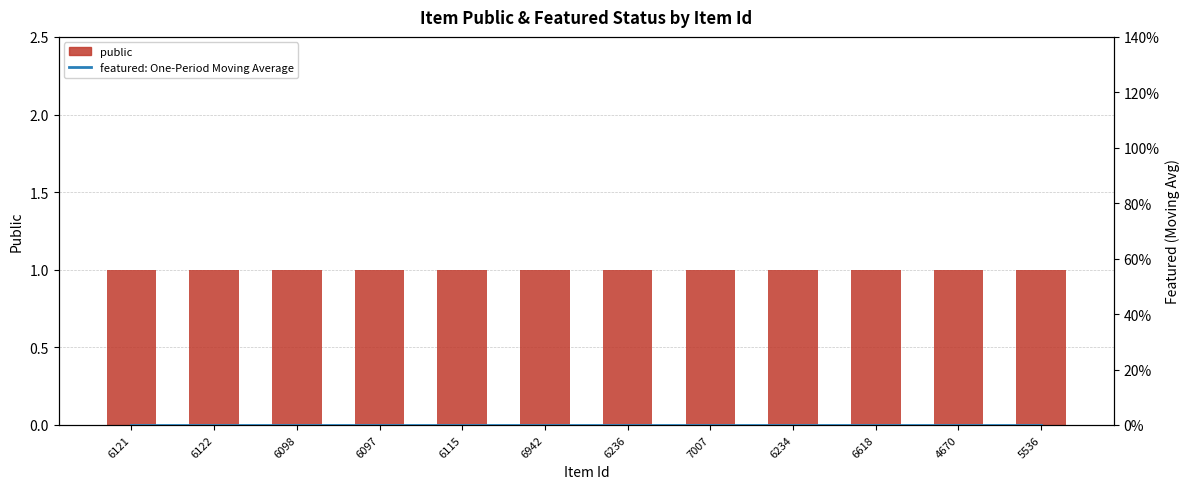

What is the label of the 2nd bar from the right?

4670